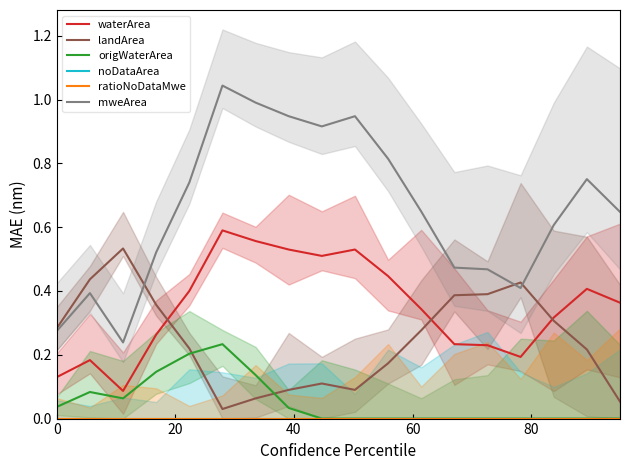

True or false: mweArea and origWaterArea cross at least once.

False